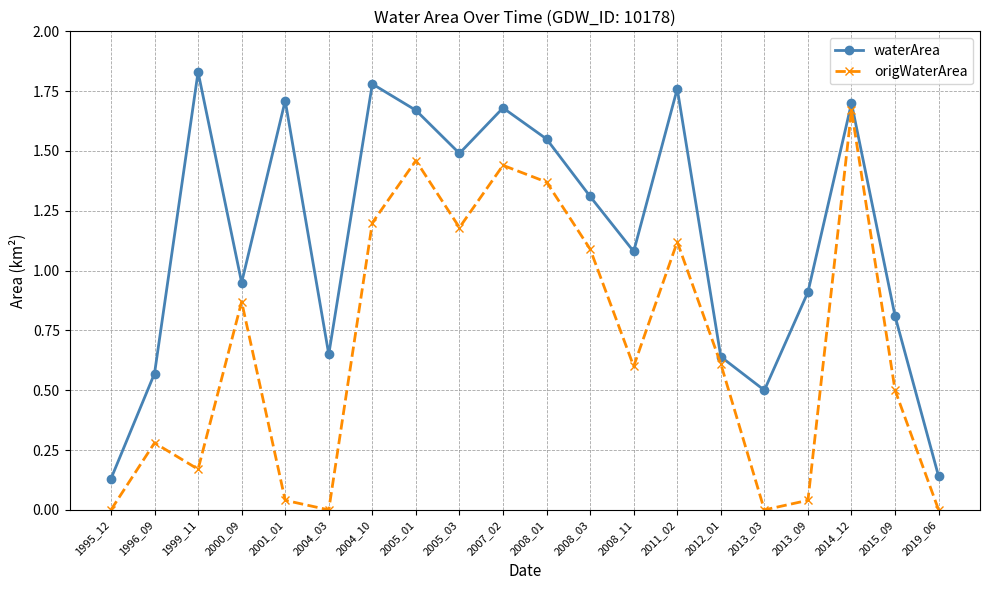

At which category does waterArea reach its first local valley?

2000_09